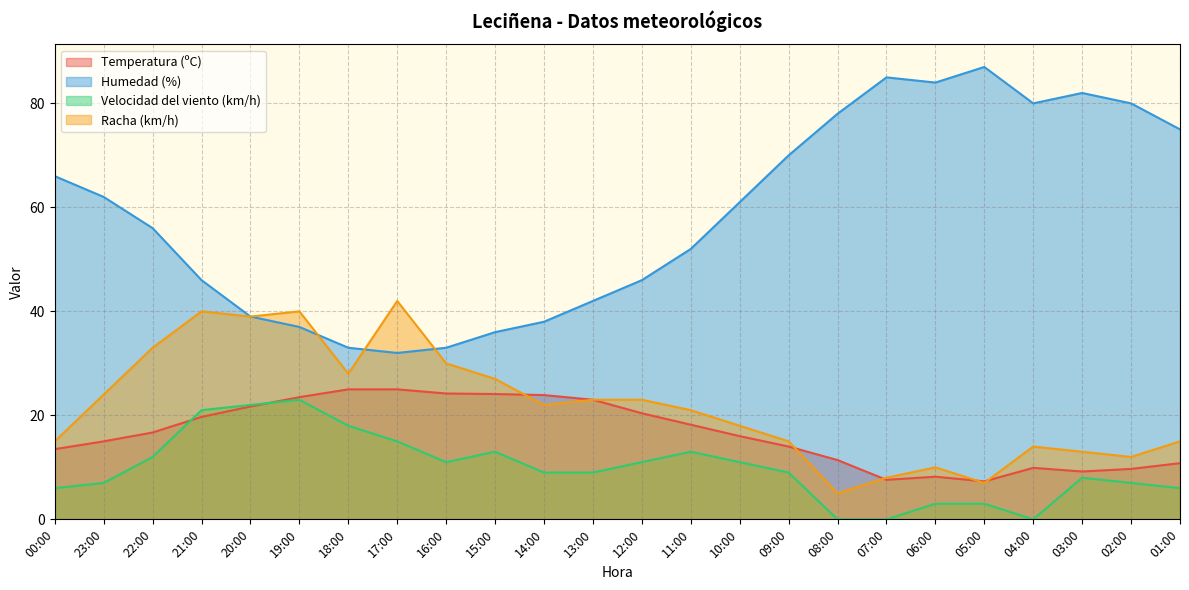

The value of Humedad (%) at 04:00 is 46.0. True or false?

False